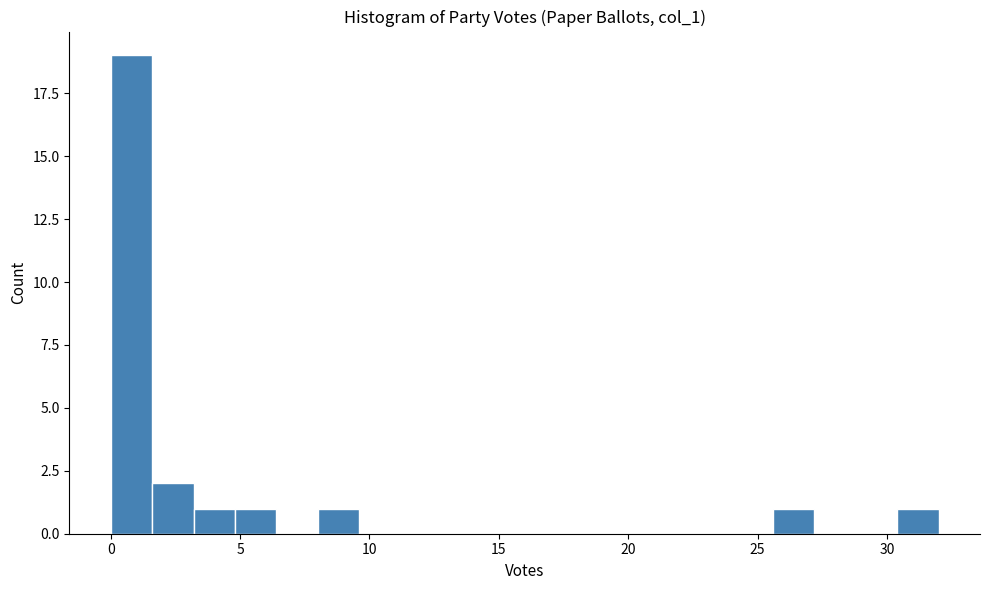

Read against the x-axis, roughly where is the centre of the tallest bar?

1.0